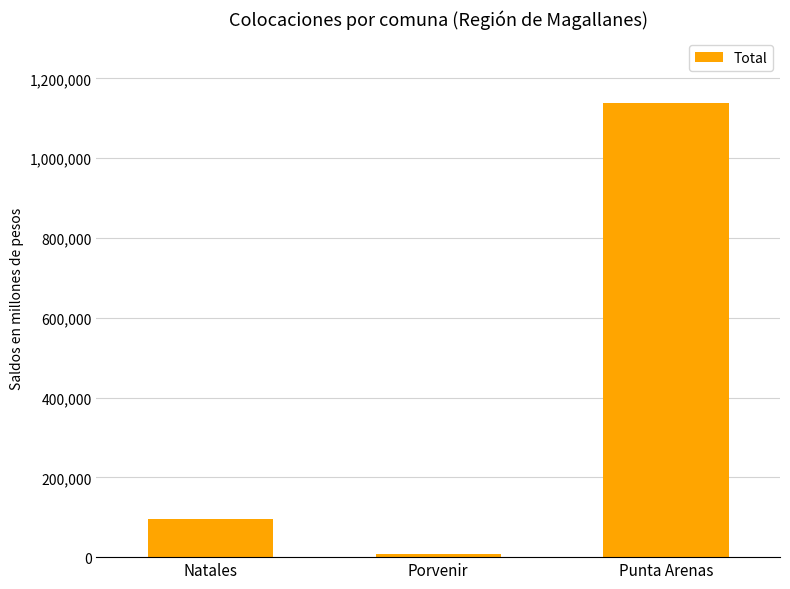

How many values are below 94908?

1